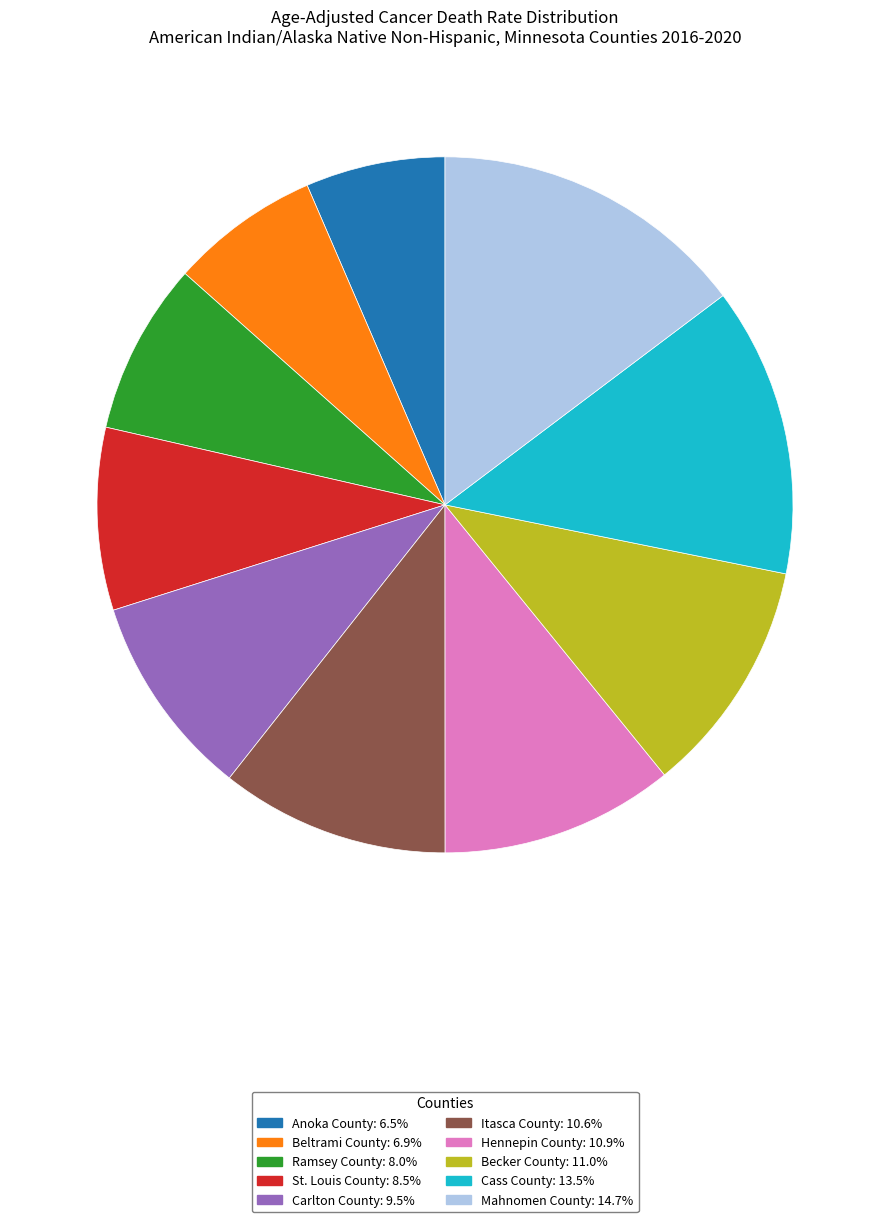

Do Mahnomen County and Ramsey County together represent more than half of the pie?

No